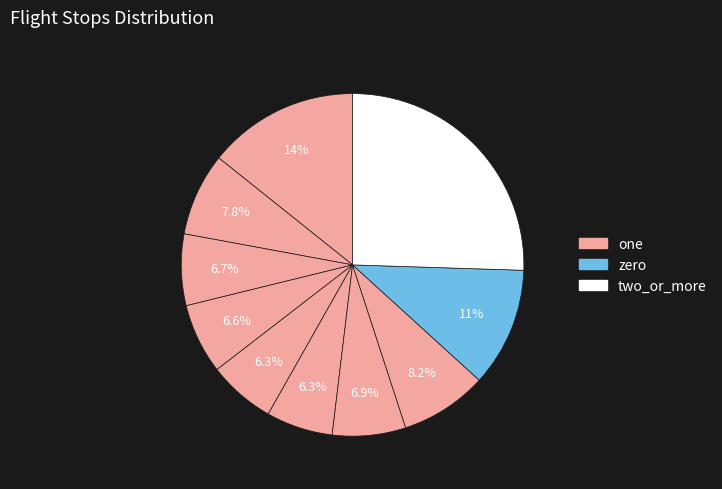

How many slices are in this pie chart?

10